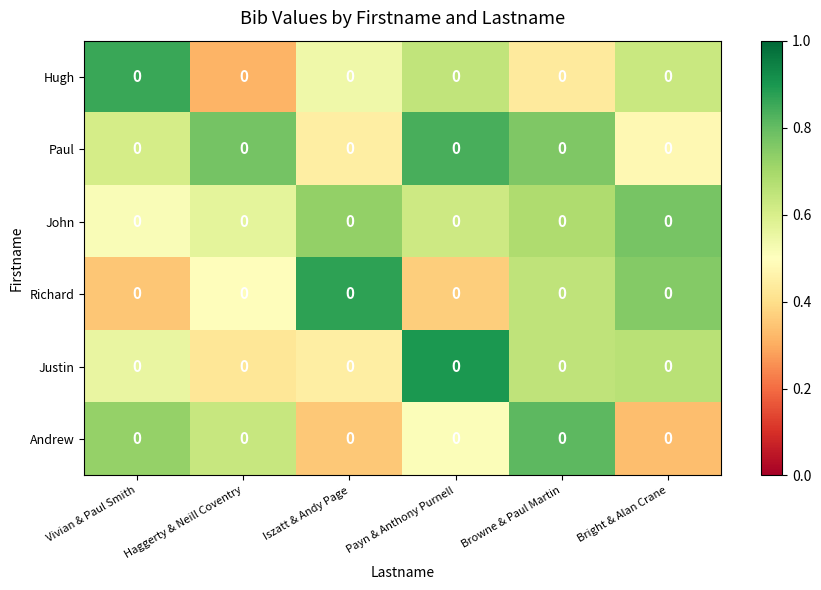

What is the total value across all series at Vivian & Paul Smith?

3.6